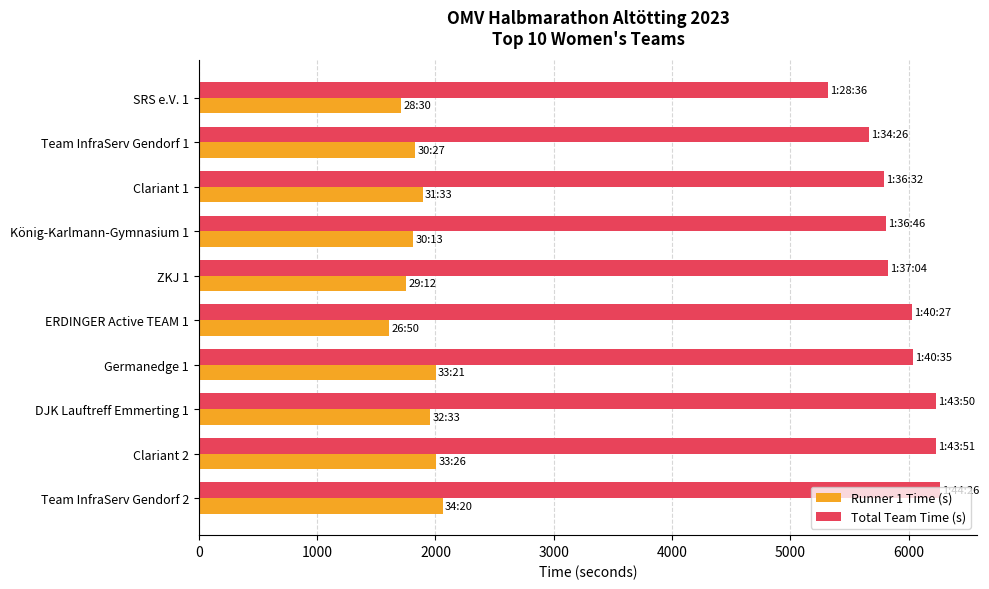

What is the sum of the Runner 1 Time (s) values at ZKJ 1 and ERDINGER Active TEAM 1?

3362